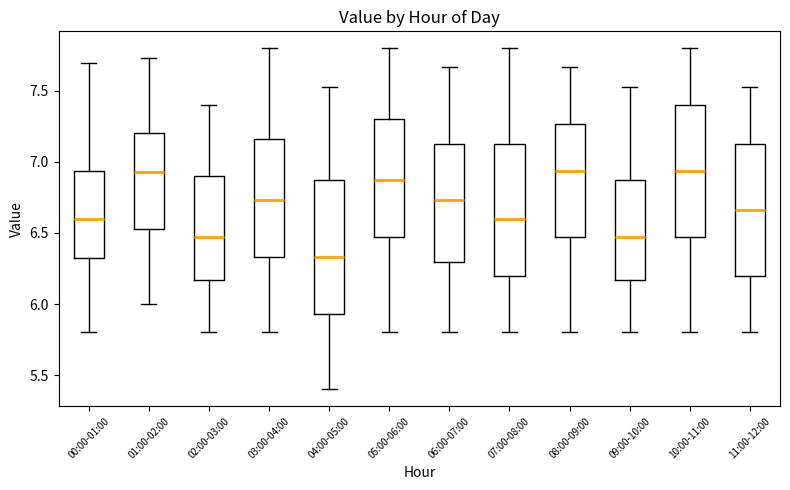

Where does the upper whisker of the box for 05:00-06:00 end on the y-axis? The values are not printed on the chart, so give them approximately, as read against the axis.

7.80